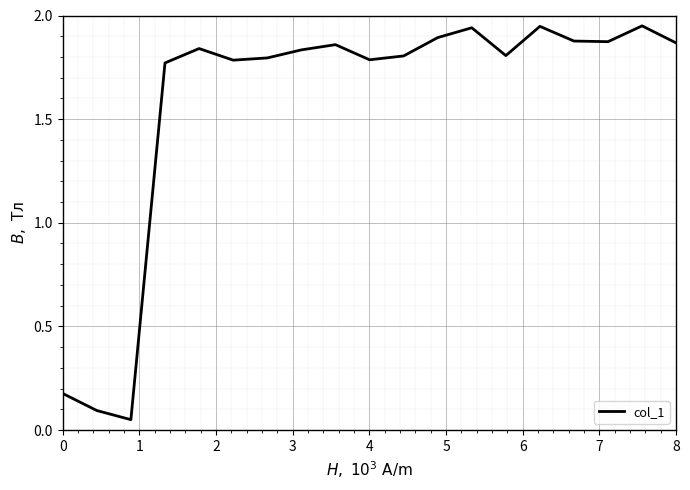

What is the value of the 5th point from the left?

1.8